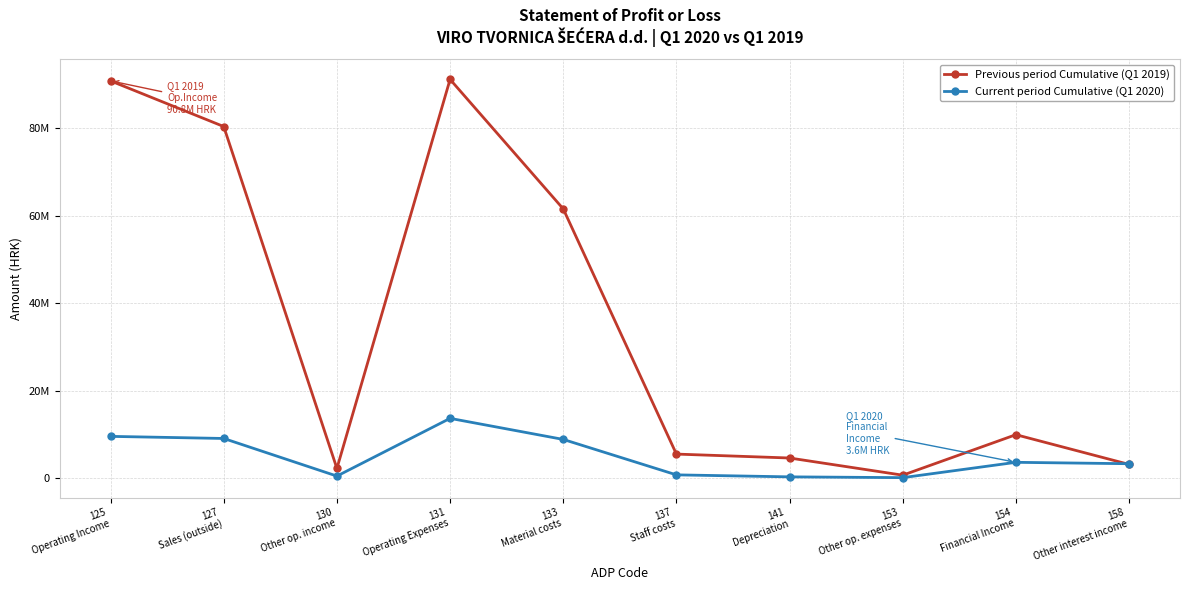

At which category is the sum across all series the highest?

131
Operating Expenses